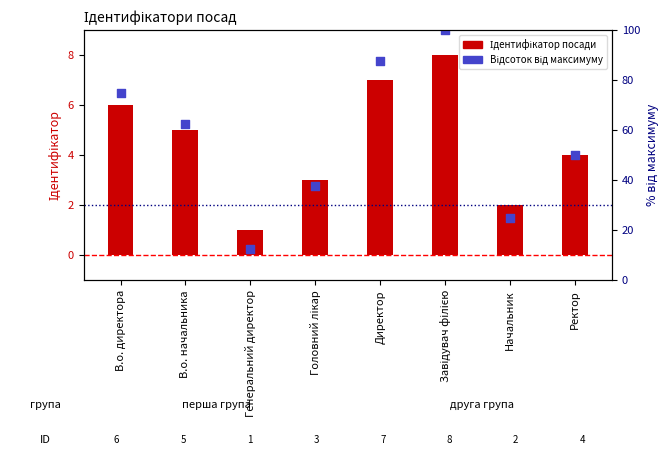

At how many categories does at least one series exceed 18?

7